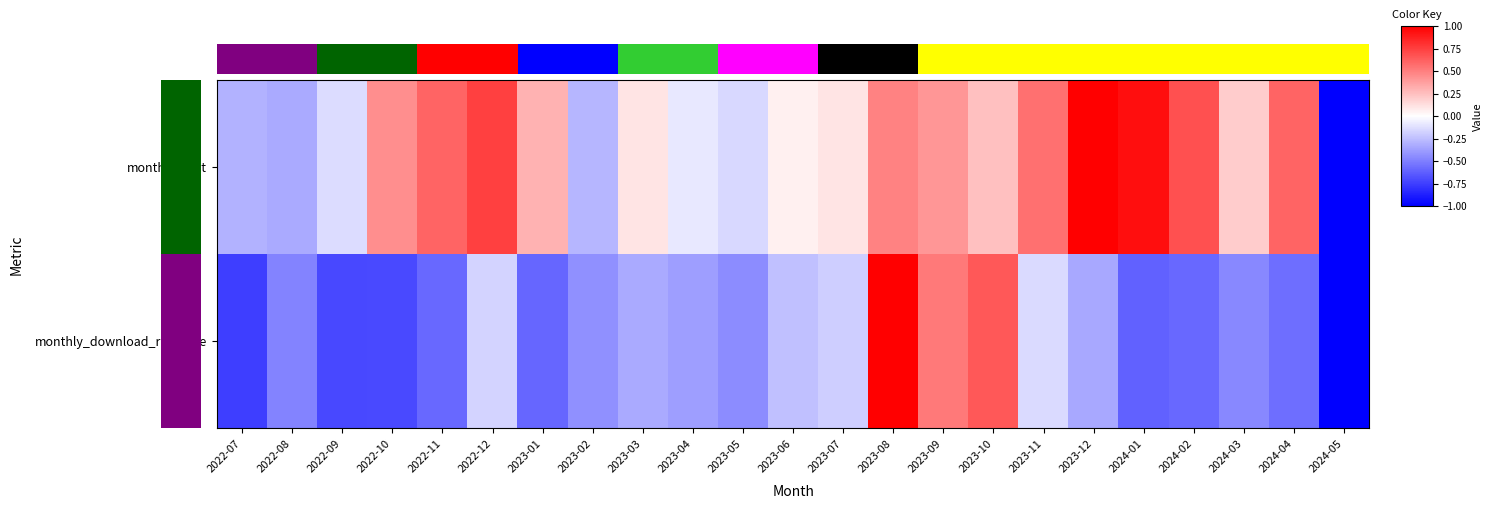

Which series has the widest spread of values?

monthly_visit